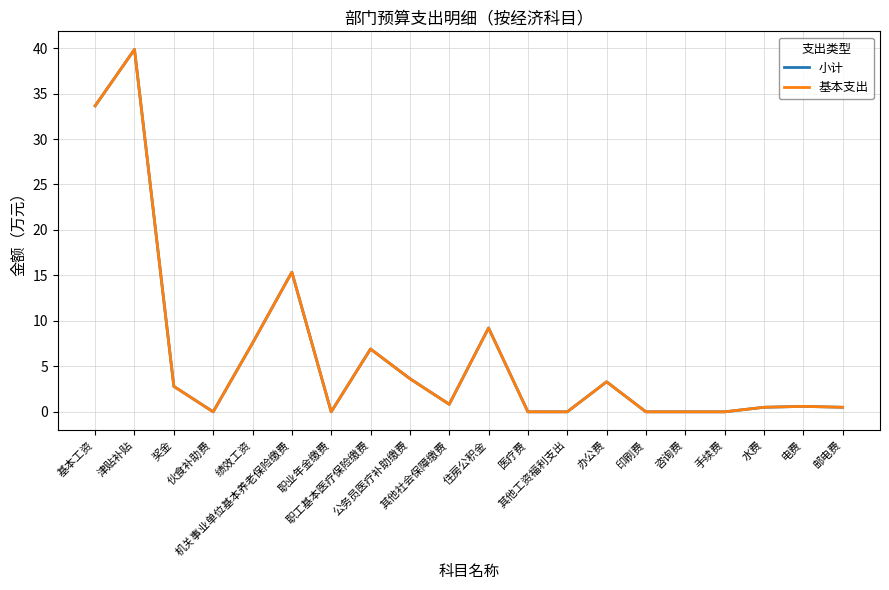

Which series has the largest range (max minus min)?

小计